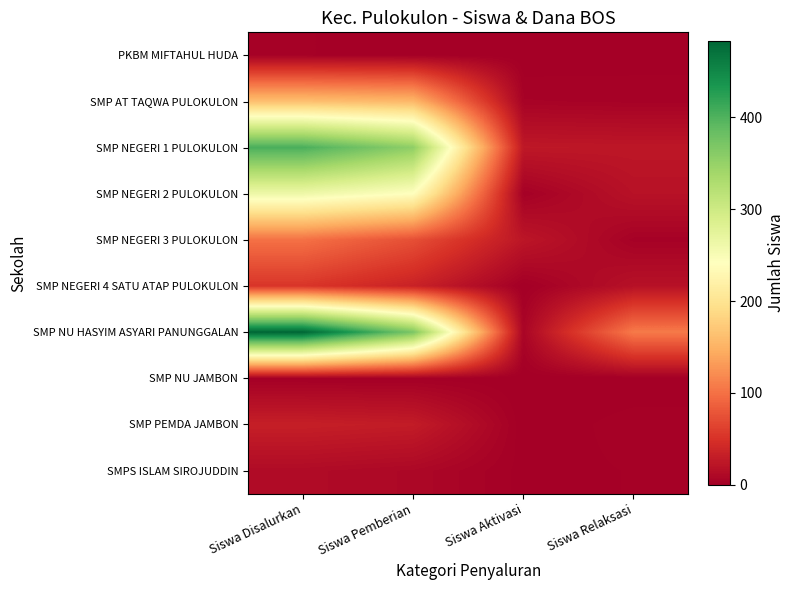

Which has a higher value, Siswa Disalurkan or Siswa Relaksasi?

Siswa Disalurkan